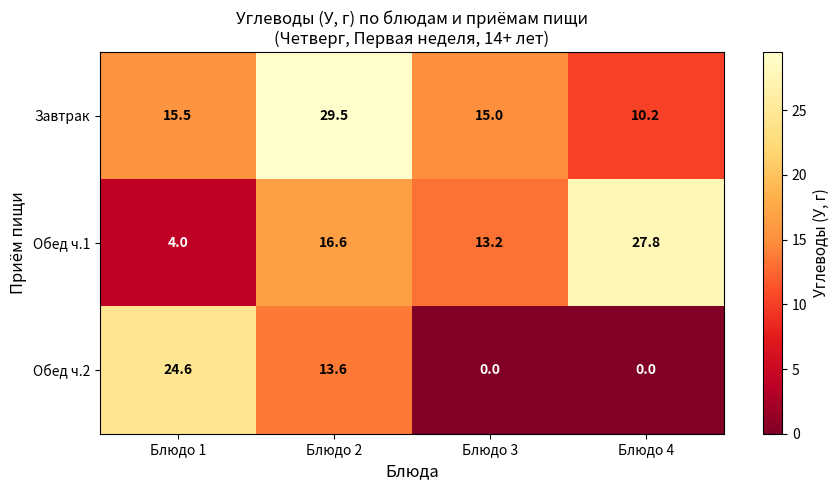

Reading left to right, extract all data points from this chart.

Завтрак: Блюдо 1=15.5	Блюдо 2=29.5	Блюдо 3=15.0	Блюдо 4=10.2
Обед ч.1: Блюдо 1=4.0	Блюдо 2=16.6	Блюдо 3=13.2	Блюдо 4=27.8
Обед ч.2: Блюдо 1=24.6	Блюдо 2=13.6	Блюдо 3=0.0	Блюдо 4=0.0